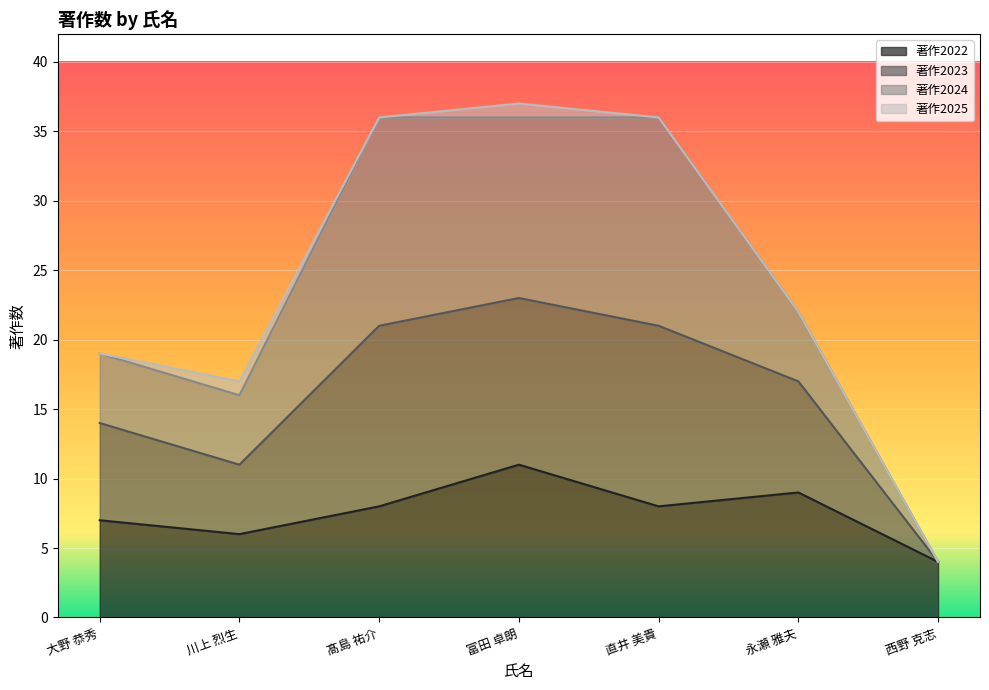

Does the chart display data point markers on the line(s)?

No